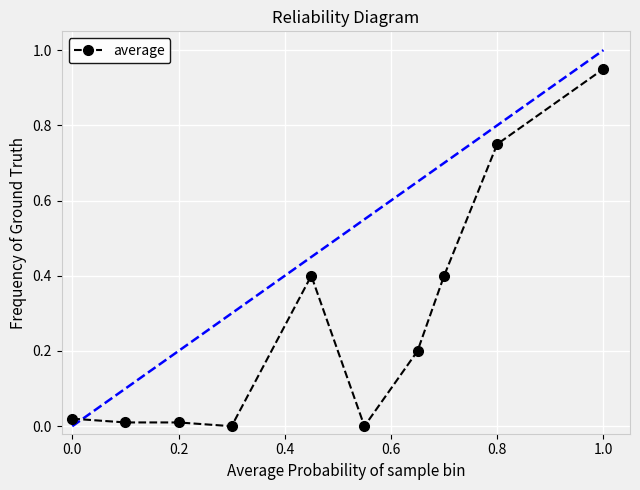

How many distinct data groups are displayed?

1